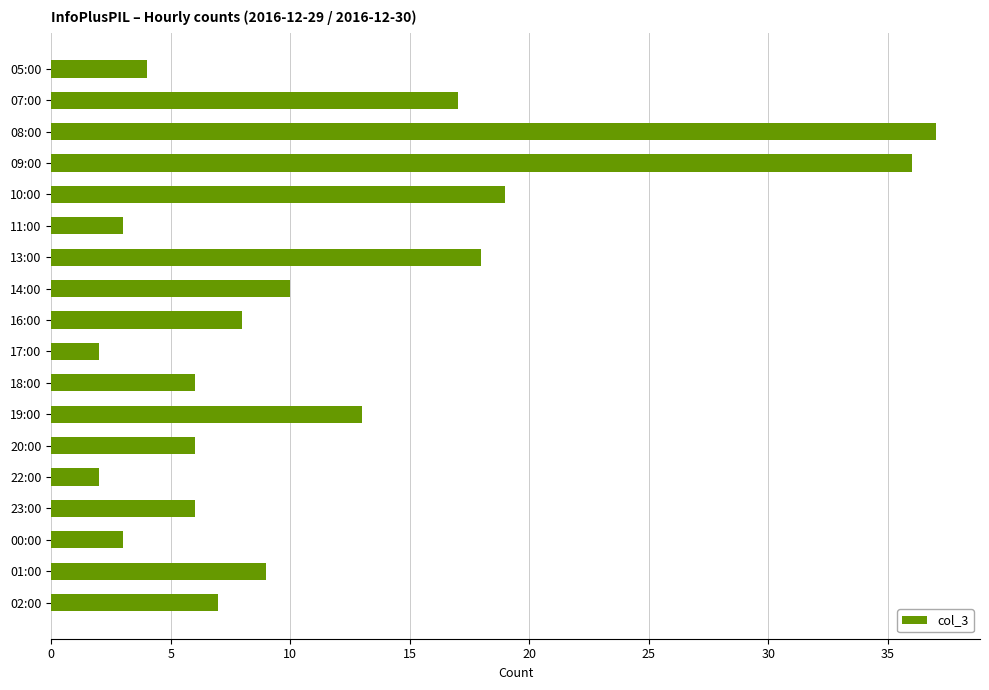

The chart shows a value of 14 at 01:00. True or false?

False